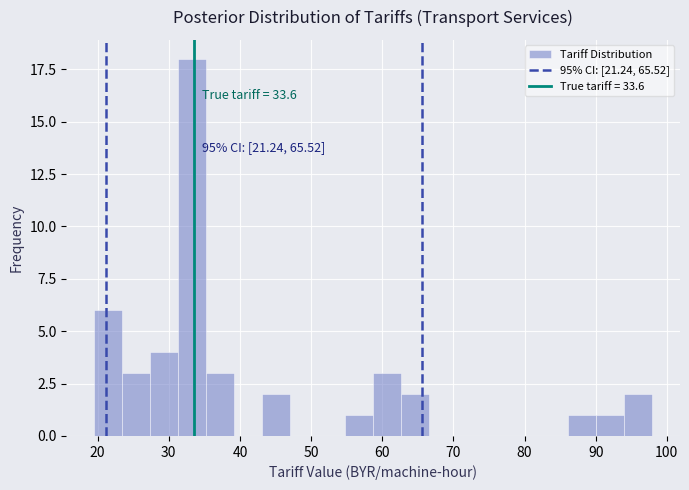

Around what value on the x-axis is the tallest bar? Give the approximate position of its centre, as read against the axis.

33